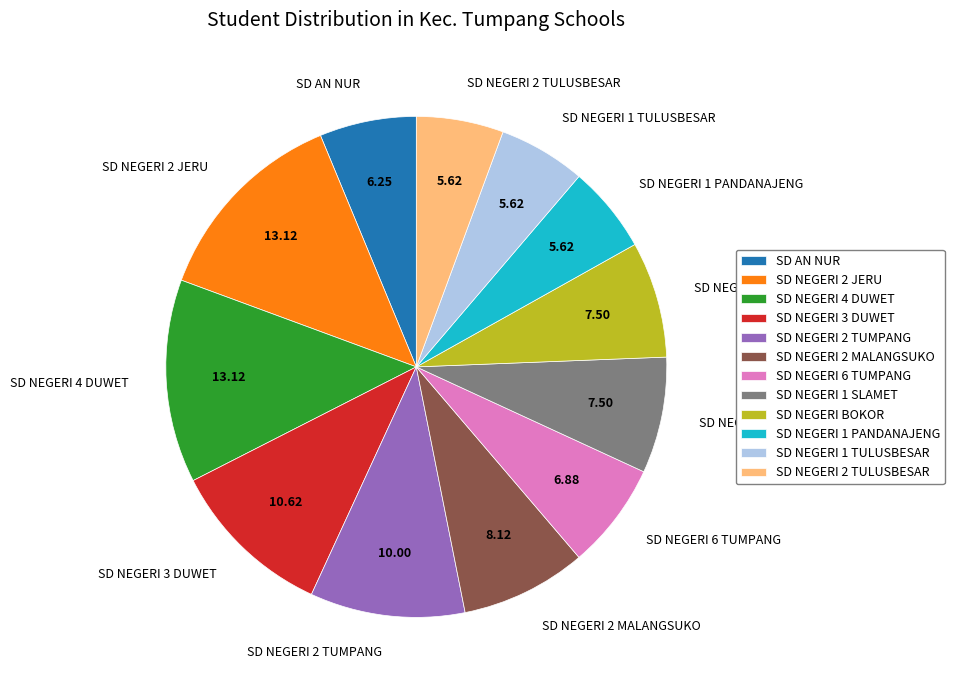

Combined, do SD AN NUR and SD NEGERI 2 MALANGSUKO account for over 50%?

No